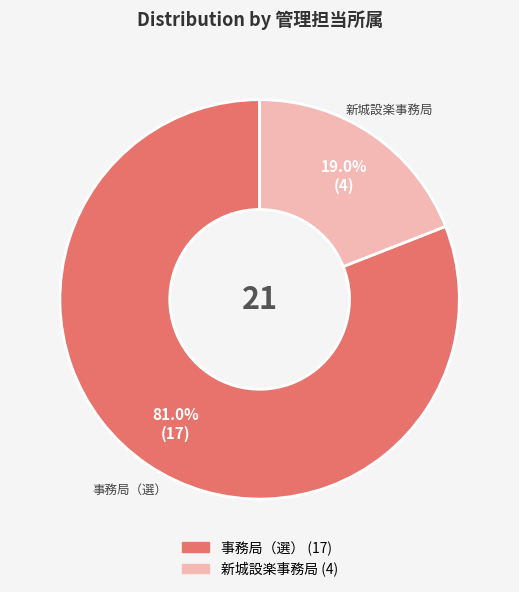

Rank the categories by value from lowest to highest.

新城設楽事務局, 事務局（選）